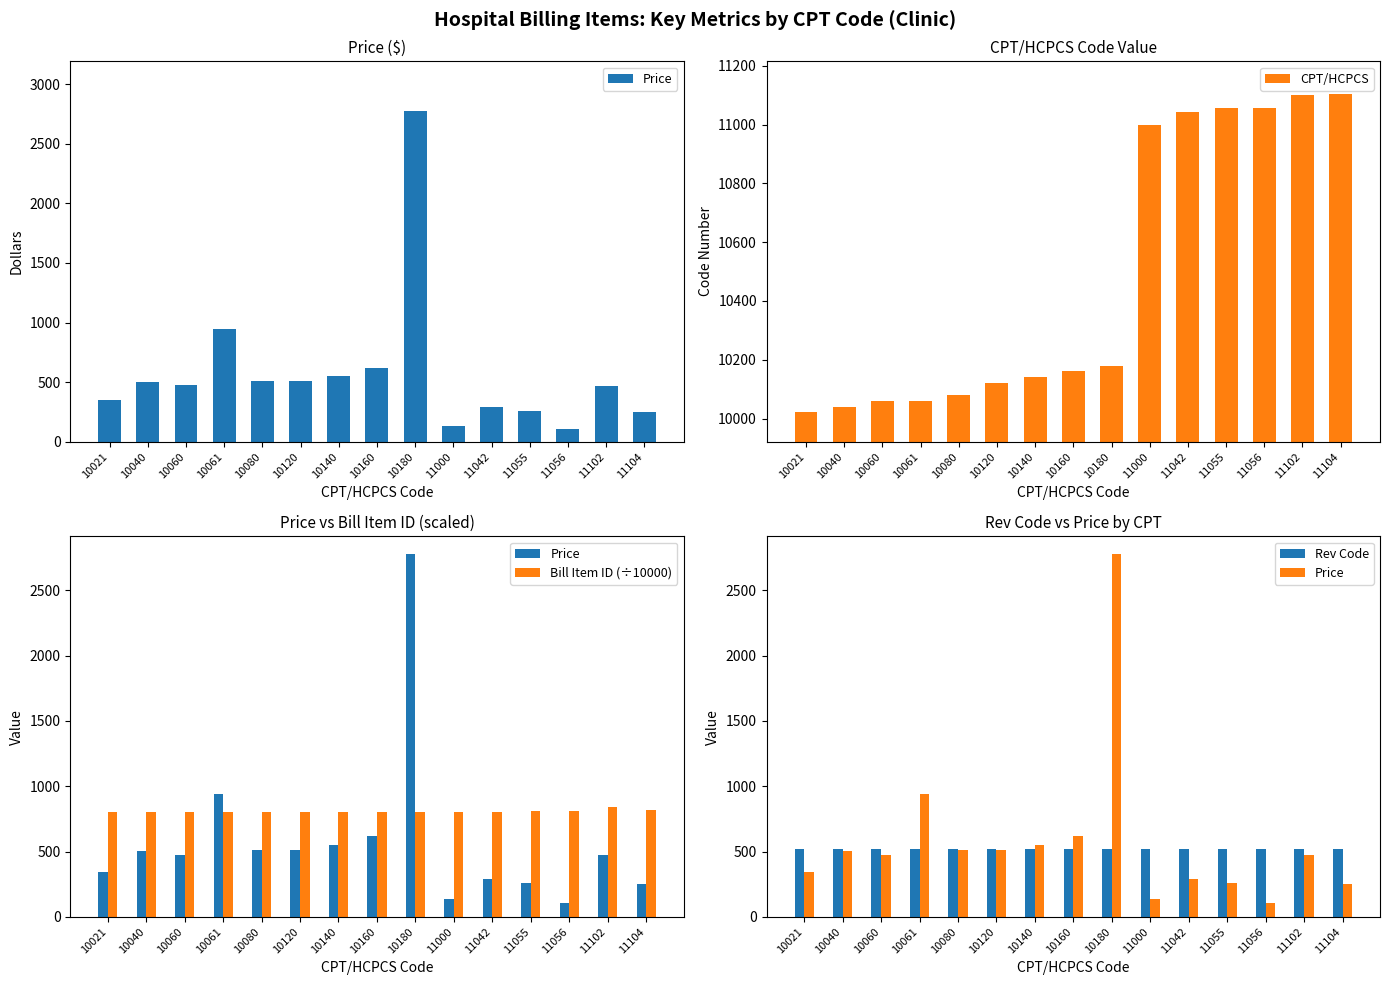

What is the difference between the CPT/HCPCS values at 10060 and 10021?

39